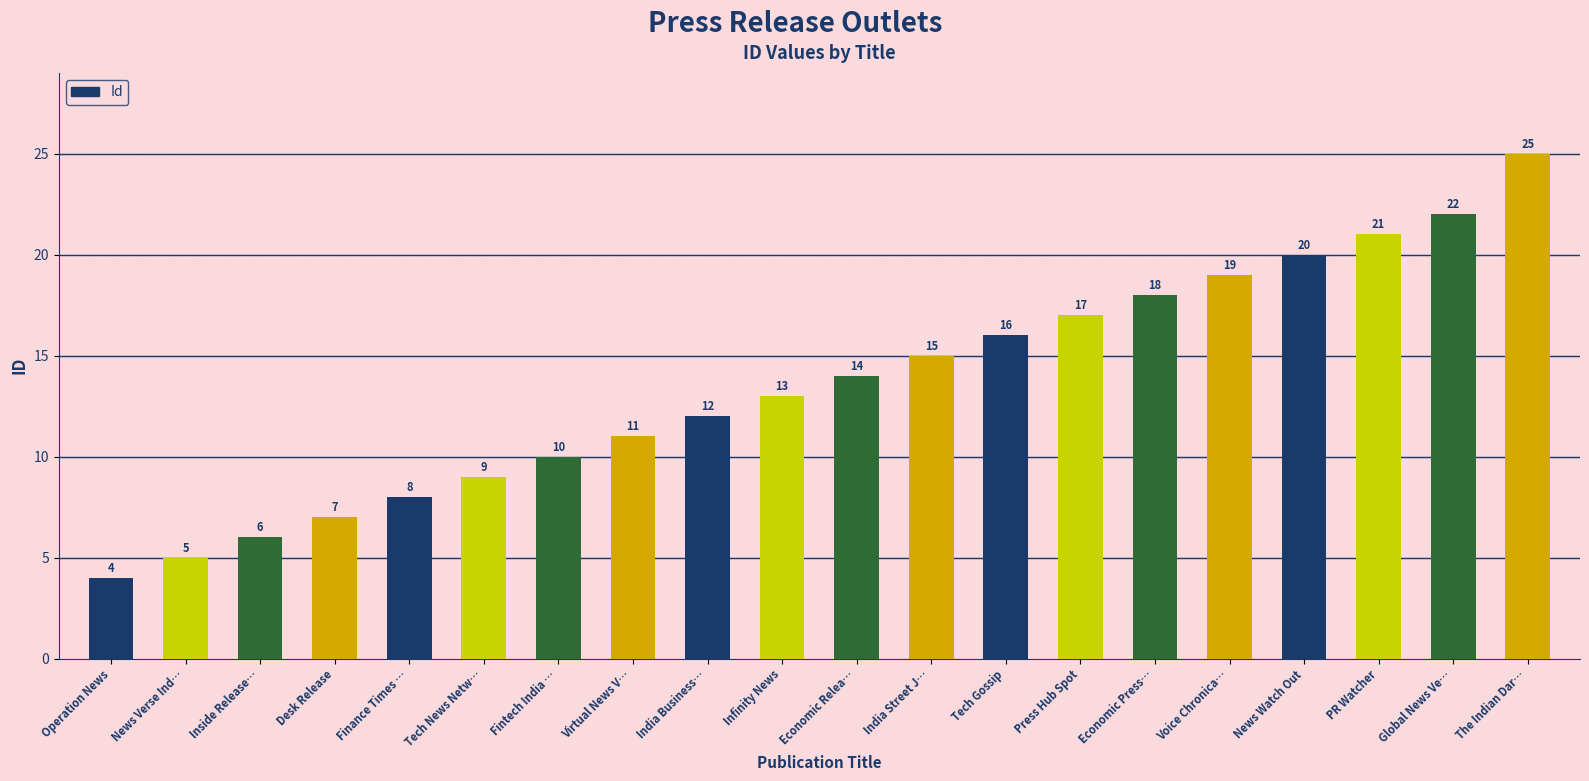

What is the change in value from India Business… to Press Hub Spot?

+5